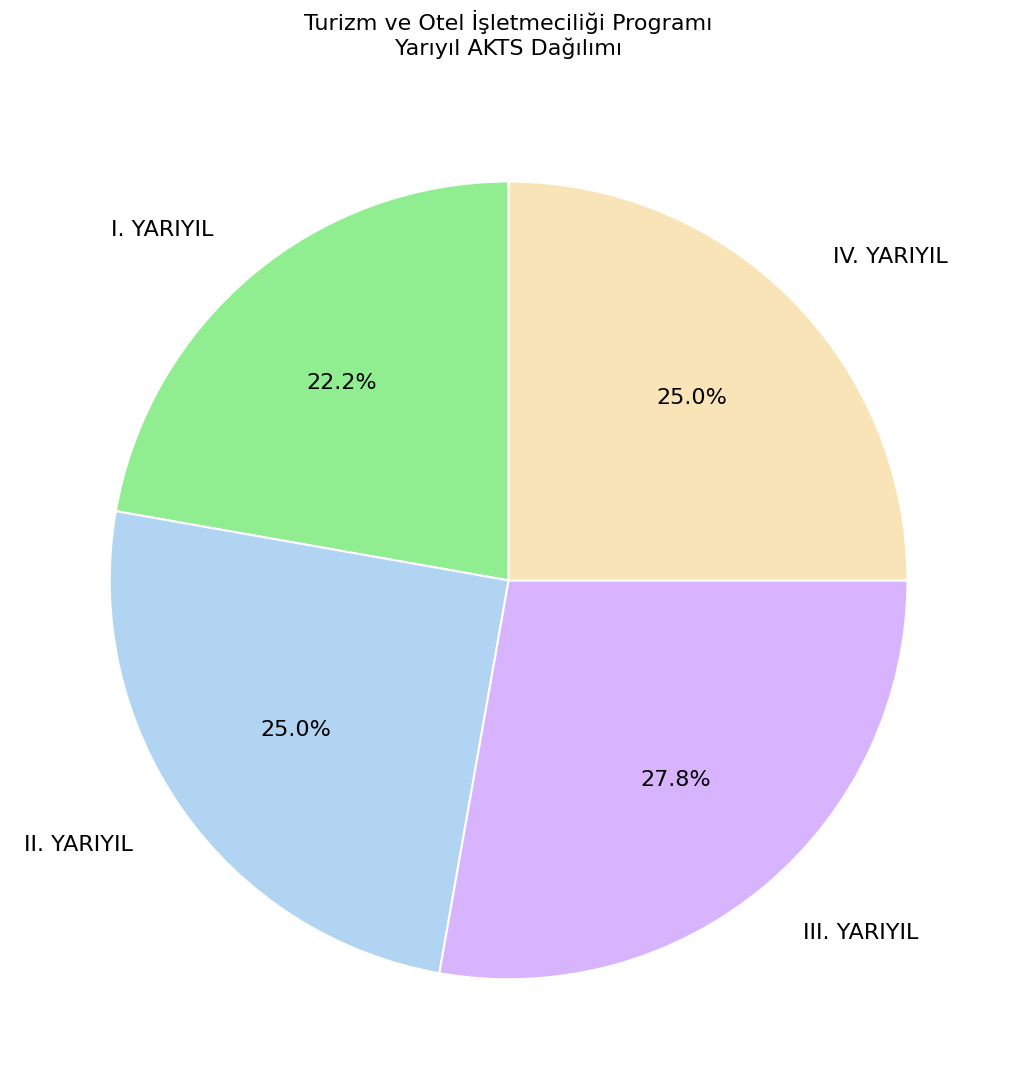

Is there a majority slice in this chart?

No